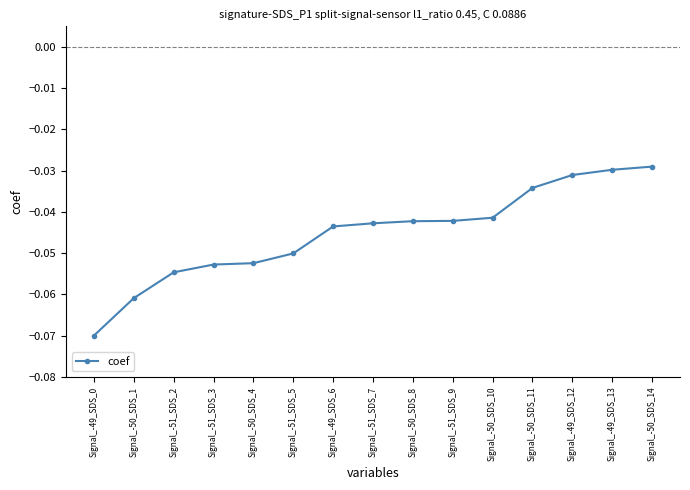

Between Signal_-50_SDS_14 and Signal_-51_SDS_7, which is larger?

Signal_-50_SDS_14